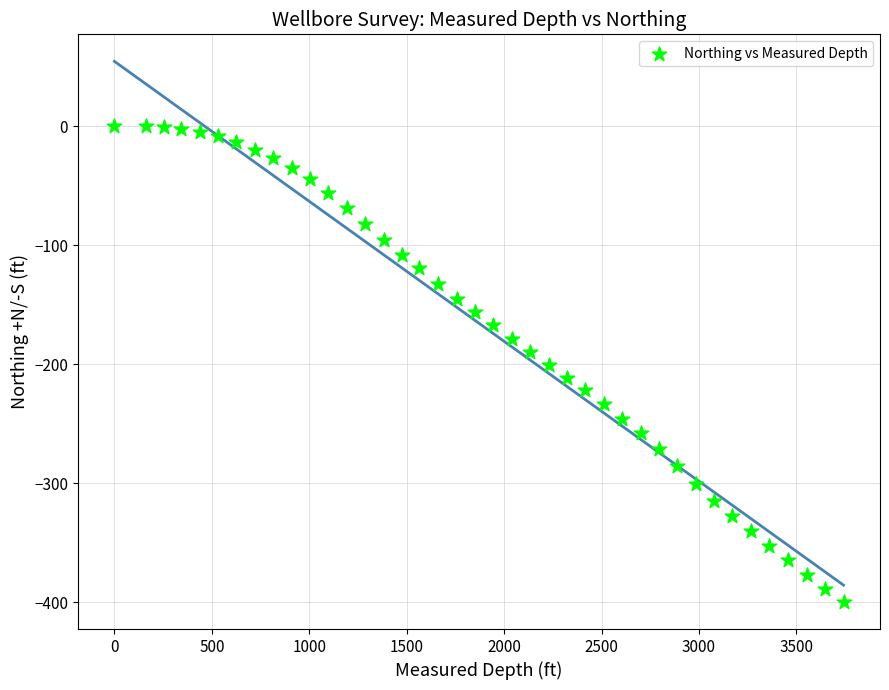

What is the range of Y values (max minus min)?

399.9